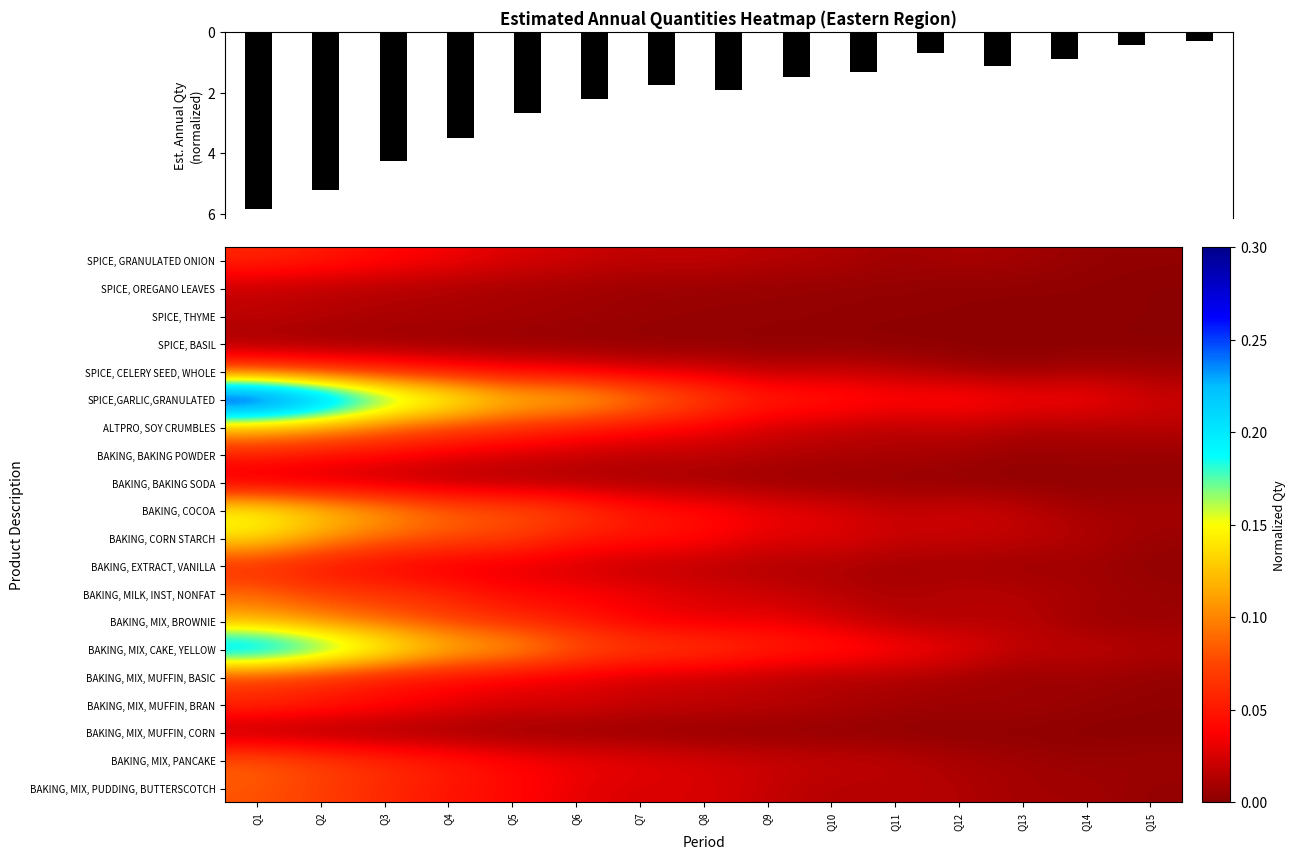

How many distinct data groups are displayed?

20